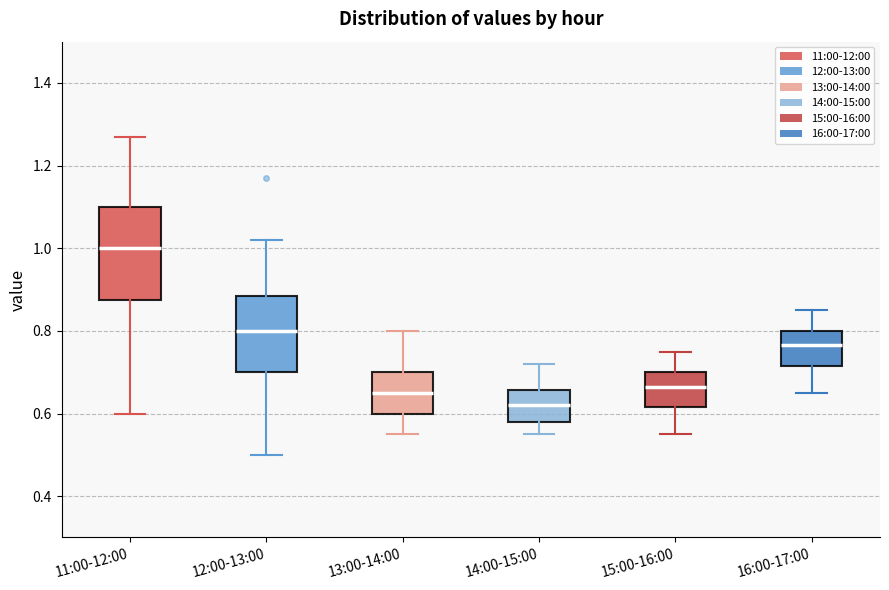

Comparing the boxes themselves (not the whiskers), which one is the tallest?

11:00-12:00